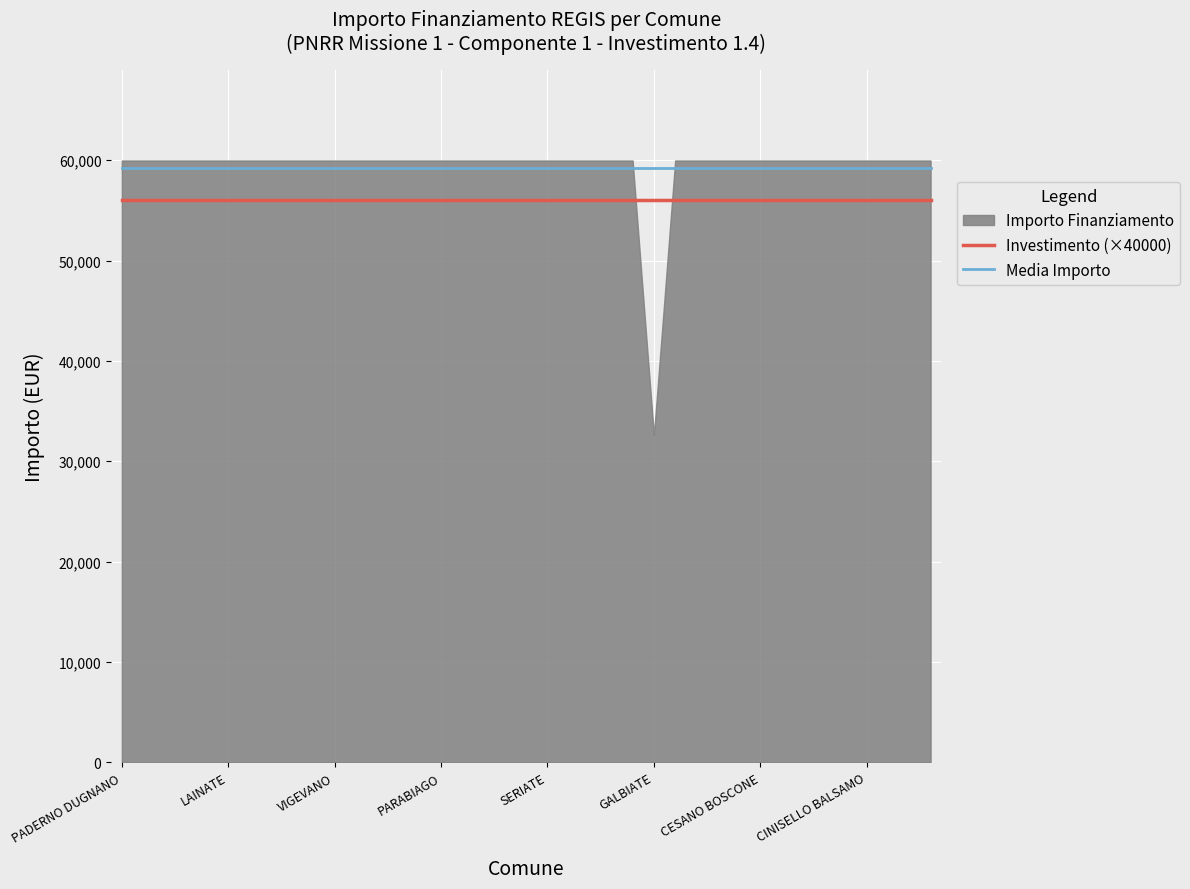

What is the approximate value of Media Importo at SERIATE?

59264.0